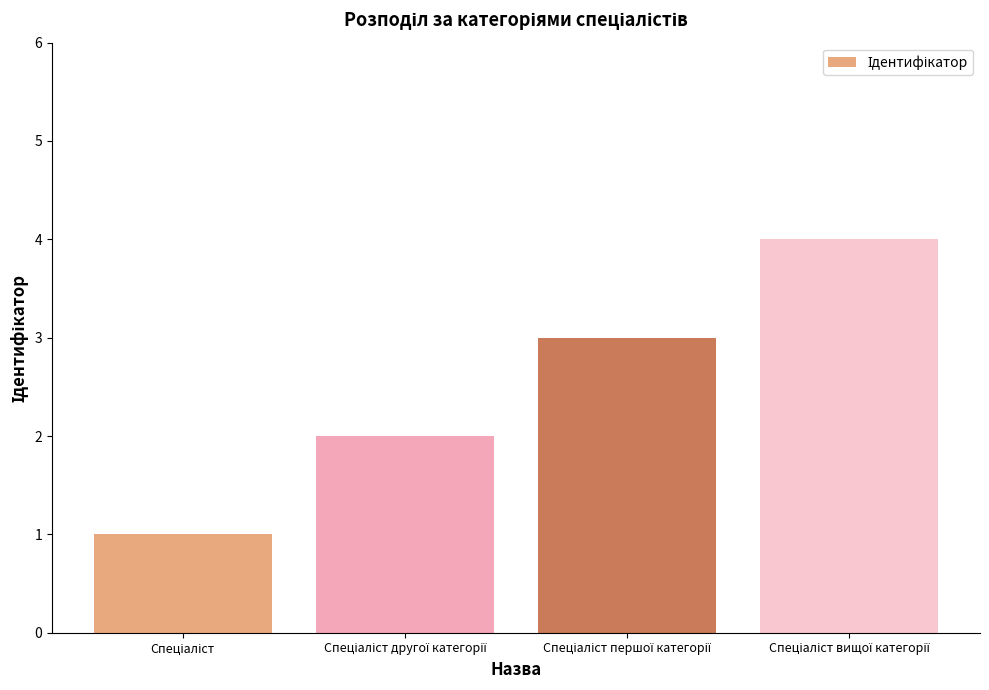

Are the bars horizontal?

No